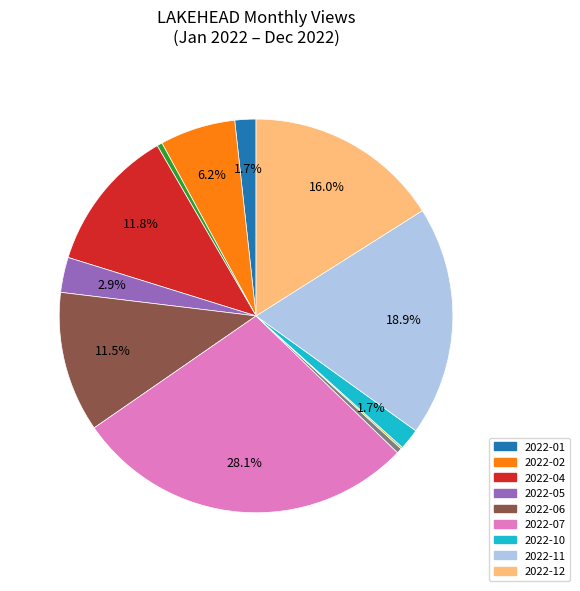

Is there a majority slice in this chart?

No